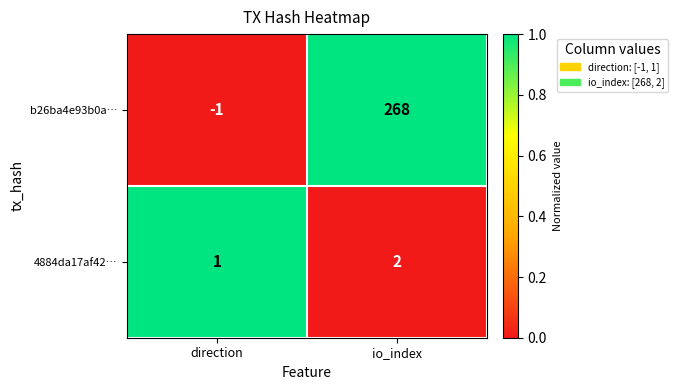

Reading right to left, extract all data points from this chart.

b26ba4e93b0a…: io_index=268	direction=-1
4884da17af42…: io_index=2	direction=1